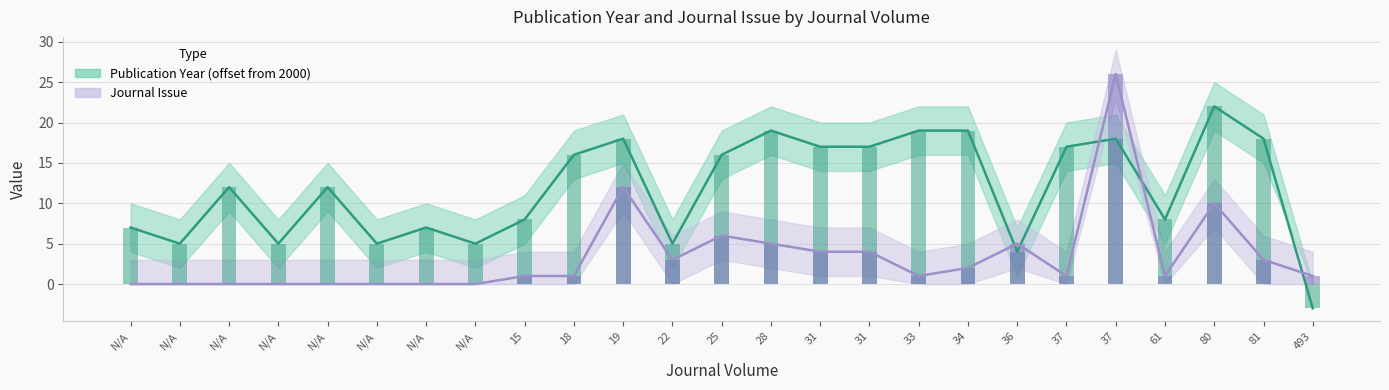

Reading right to left, what are all the values shown in this chart?

Publication Year (offset from 2000): 493=-3	81=18	80=22	61=8	37=18	37=17	36=4	34=19	33=19	31=17	31=17	28=19	25=16	22=5	19=18	18=16	15=8	N/A=5	N/A=7	N/A=5	N/A=12	N/A=5	N/A=12	N/A=5	N/A=7
Journal Issue: 493=1	81=3	80=10	61=1	37=26	37=1	36=5	34=2	33=1	31=4	31=4	28=5	25=6	22=3	19=12	18=1	15=1	N/A=0	N/A=0	N/A=0	N/A=0	N/A=0	N/A=0	N/A=0	N/A=0